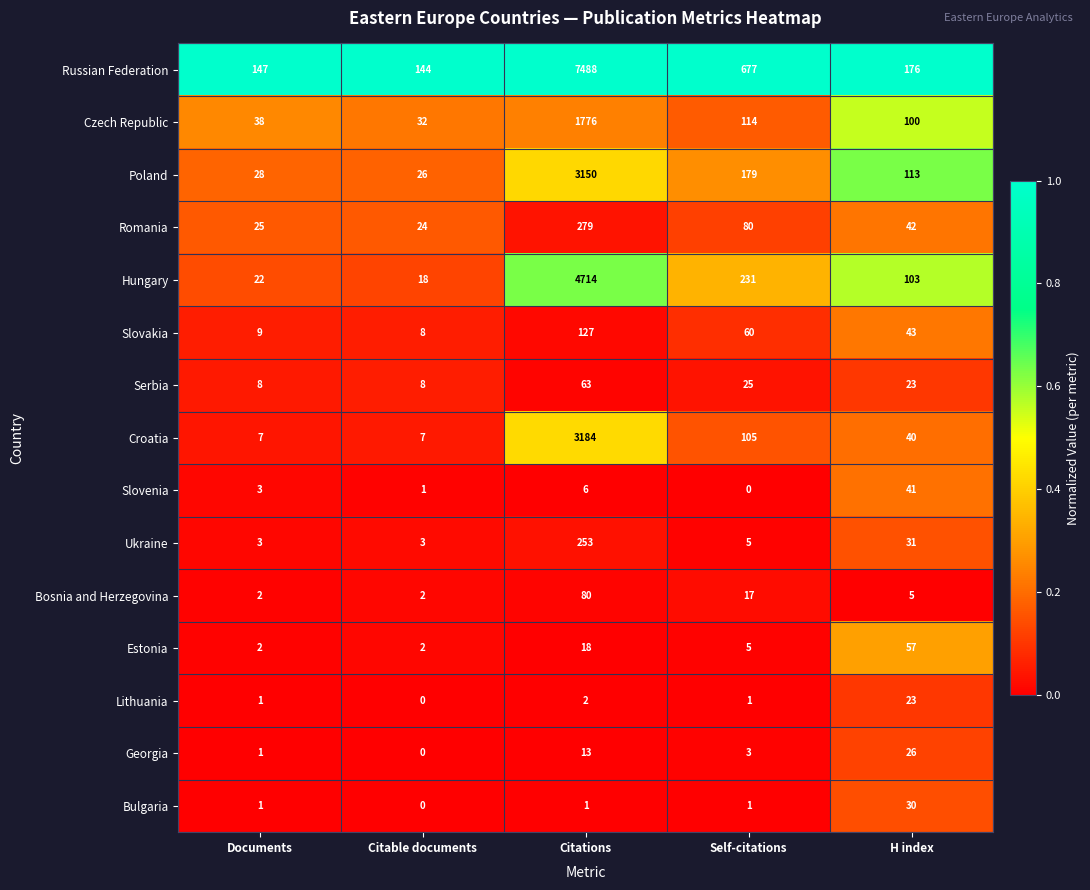

List the labels in order of Czech Republic value, smallest first.

Citable documents, Documents, H index, Self-citations, Citations